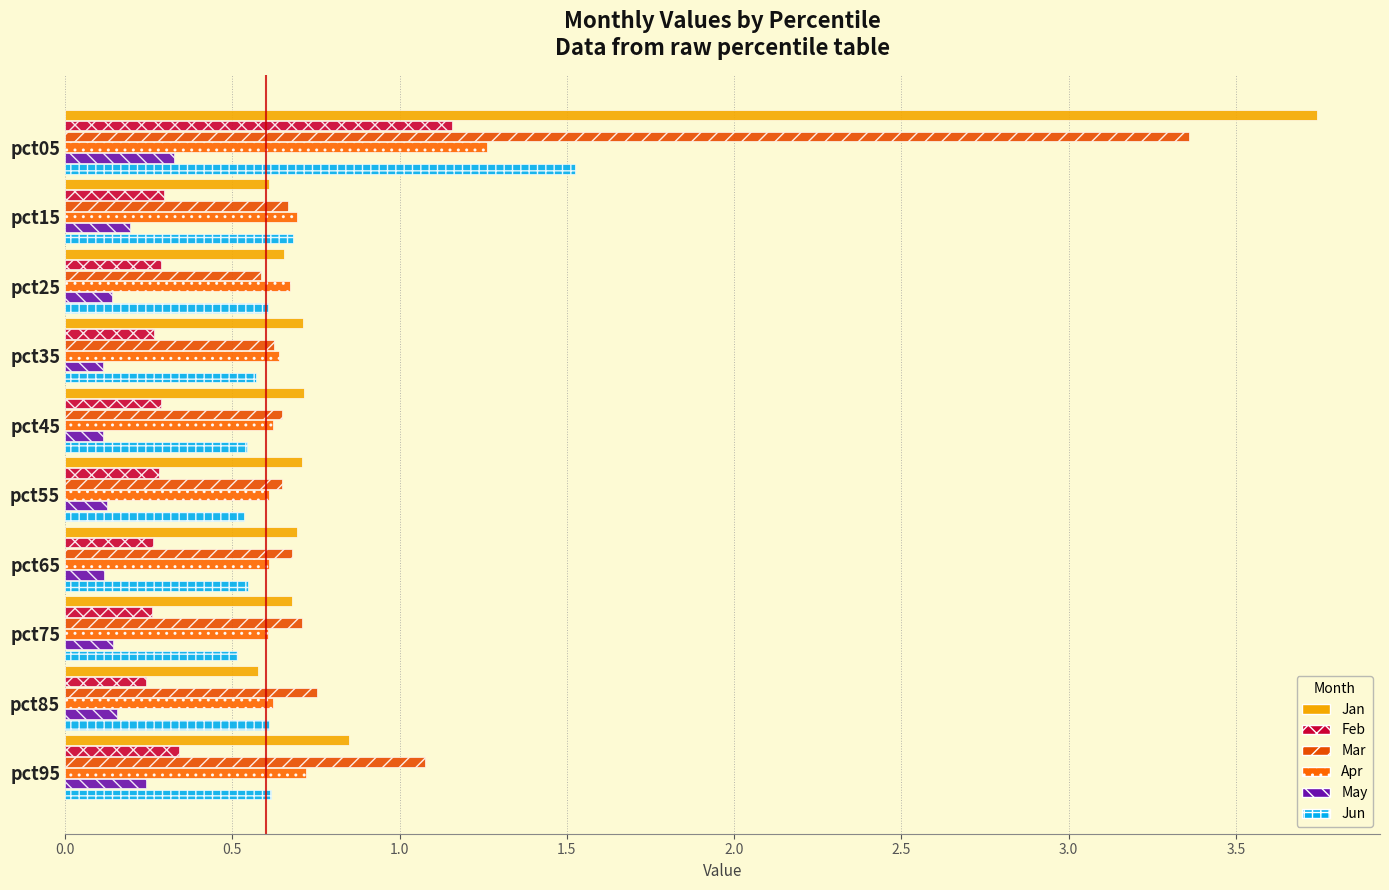

Reading right to left, list all the values displayed in this chart.

Jan: 0.8	0.6	0.7	0.7	0.7	0.7	0.7	0.7	0.6	3.7
Feb: 0.3	0.2	0.3	0.3	0.3	0.3	0.3	0.3	0.3	1.2
Mar: 1.1	0.8	0.7	0.7	0.6	0.6	0.6	0.6	0.7	3.4
Apr: 0.7	0.6	0.6	0.6	0.6	0.6	0.6	0.7	0.7	1.3
May: 0.2	0.2	0.1	0.1	0.1	0.1	0.1	0.1	0.2	0.3
Jun: 0.6	0.6	0.5	0.5	0.5	0.5	0.6	0.6	0.7	1.5